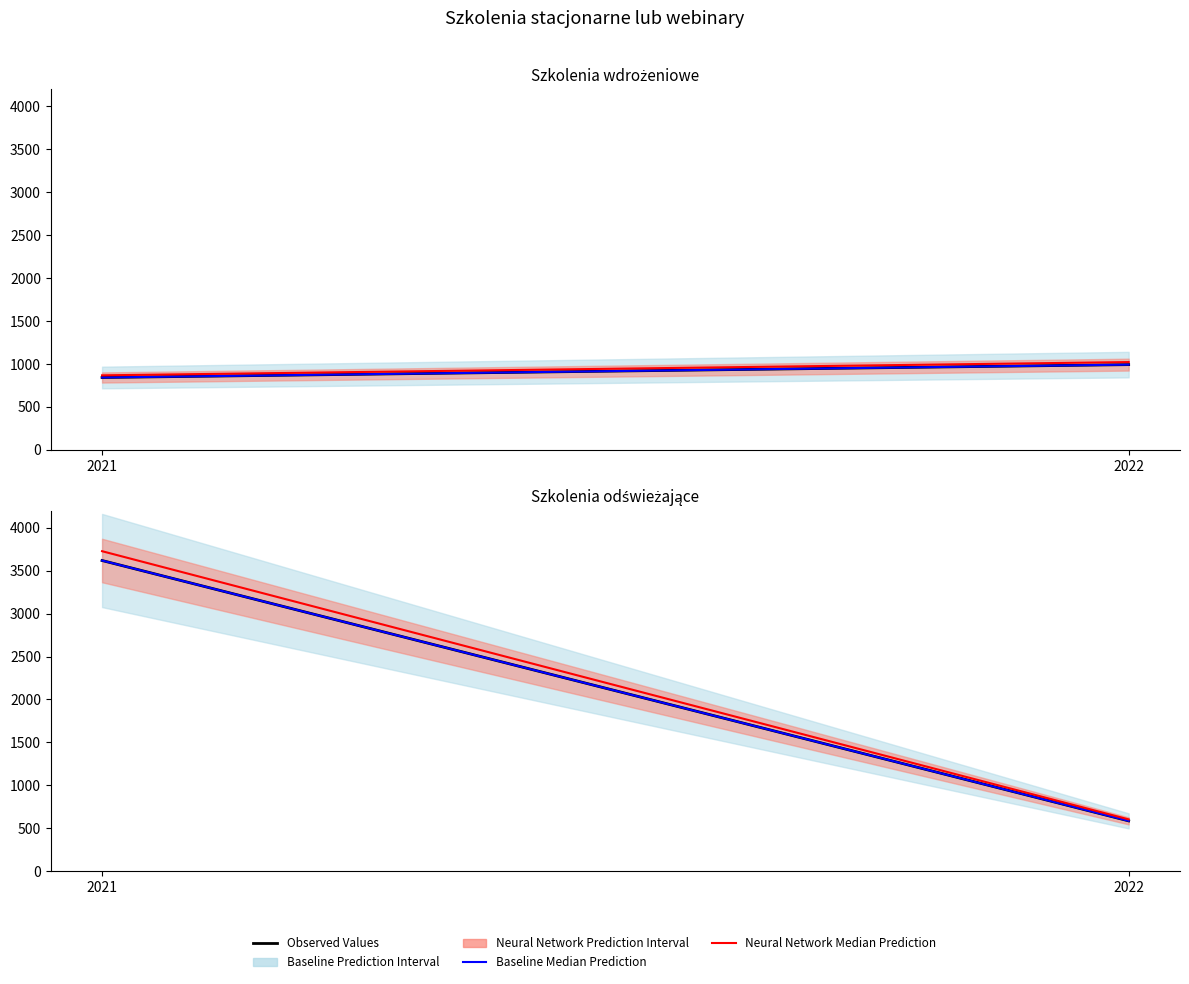

The value of Baseline Median Prediction at 2021 is 1397.7. True or false?

False